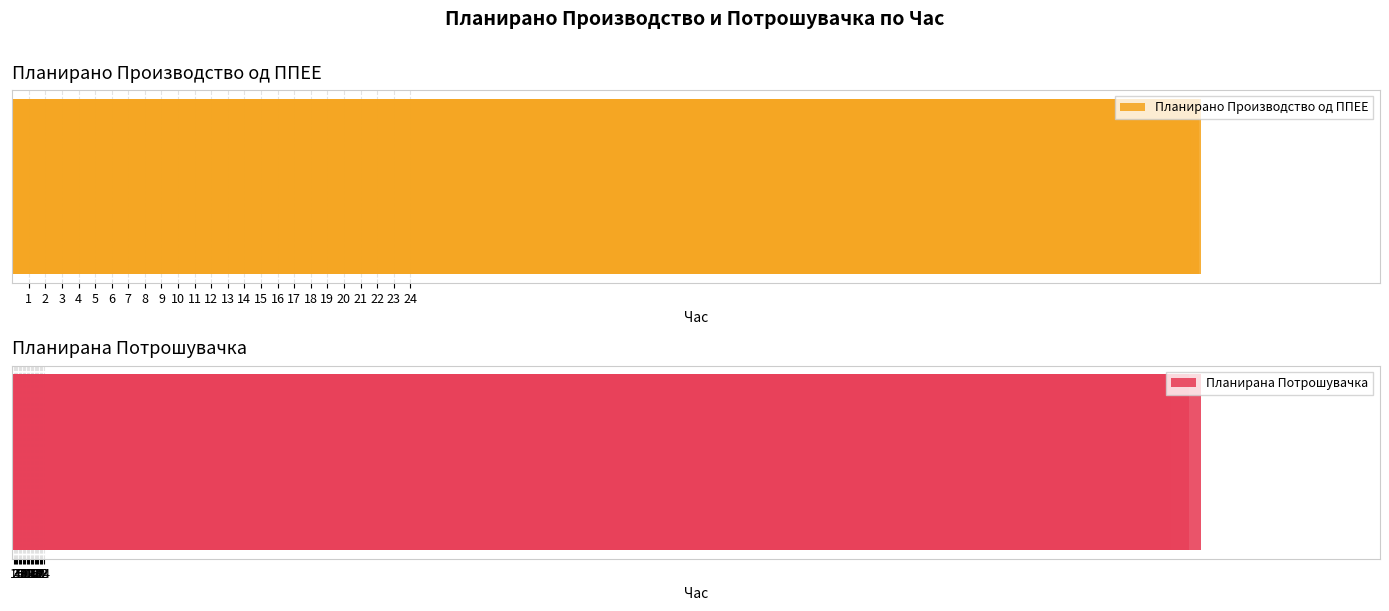

What is the total value across all series at 9?

814.8